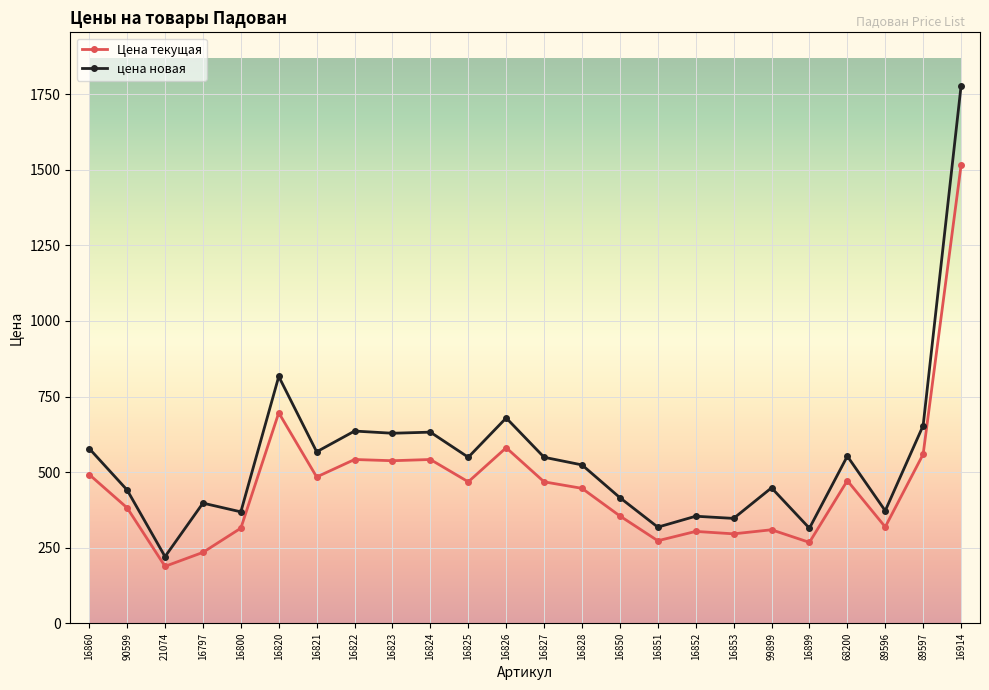

True or false: Цена текущая has more than 1 interior local peaks.

True